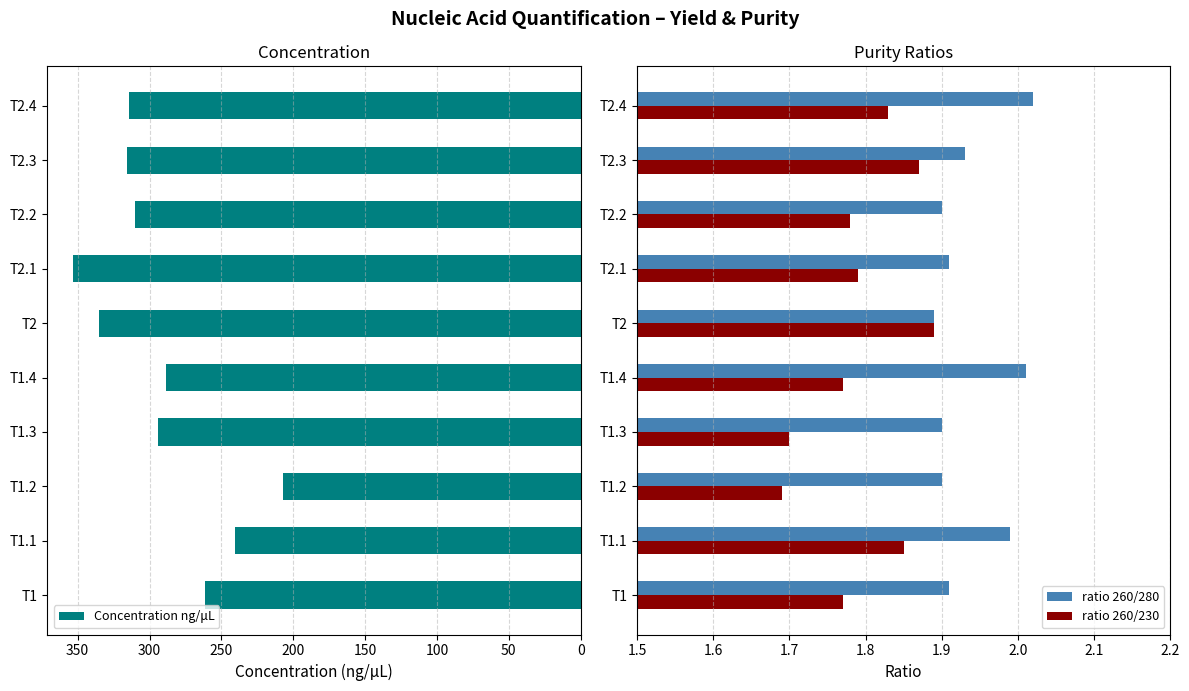

What are all the series names shown in the legend?

Concentration ng/μL, ratio 260/280, ratio 260/230